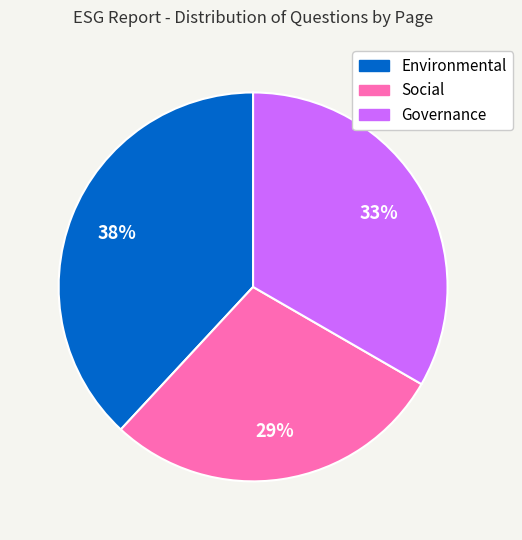

Which slice is the largest?

Environmental